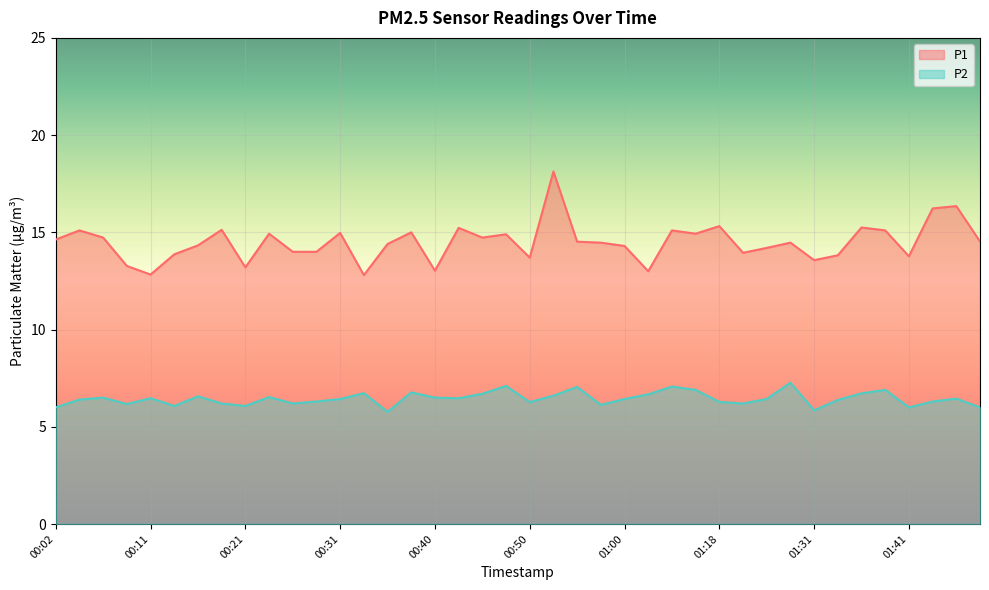

Which series has the widest spread of values?

P1